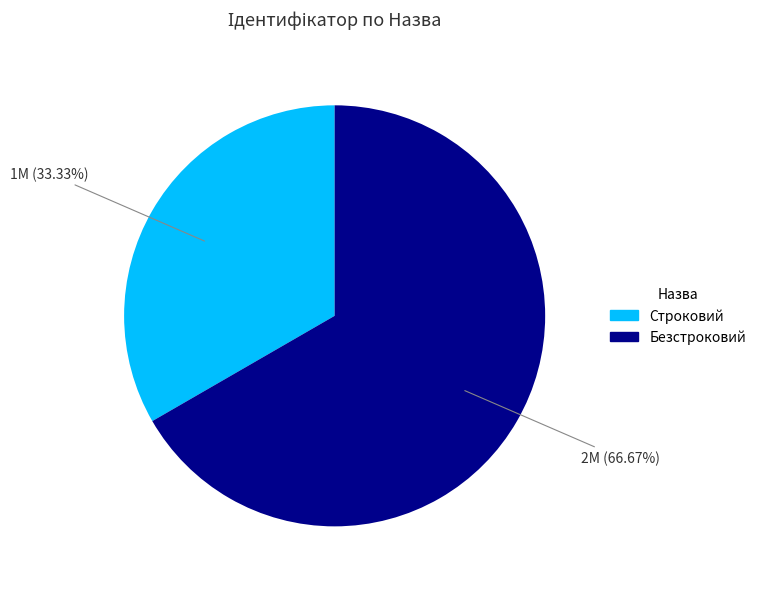

True or false: Безстроковий accounts for 67% of the total.

True